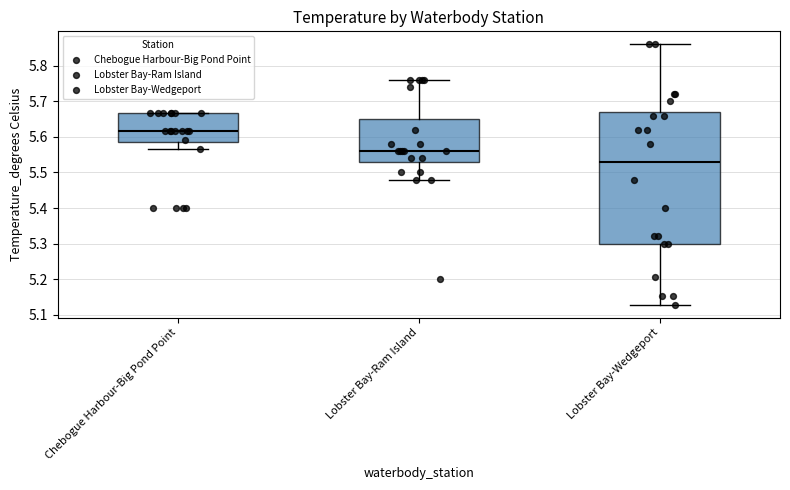

Where does the upper whisker of the box for Lobster Bay-Wedgeport end on the y-axis? The values are not printed on the chart, so give them approximately, as read against the axis.

5.86